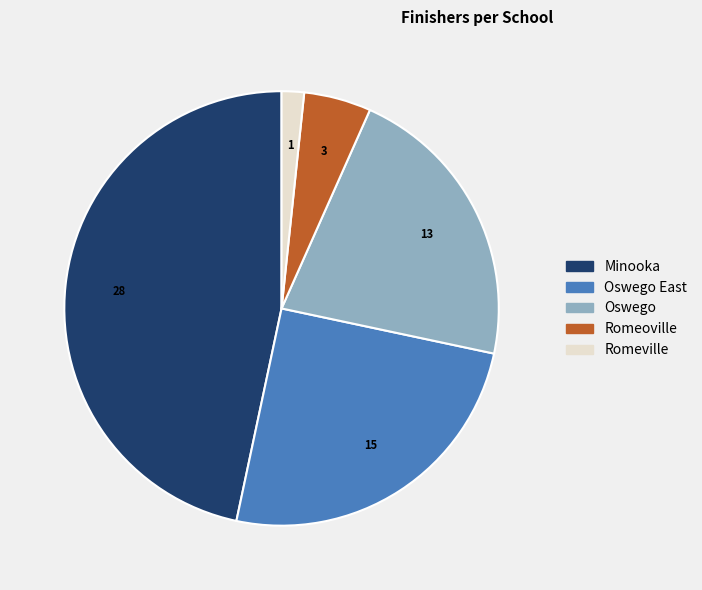

Rank the categories by value from highest to lowest.

Minooka, Oswego East, Oswego, Romeoville, Romeville